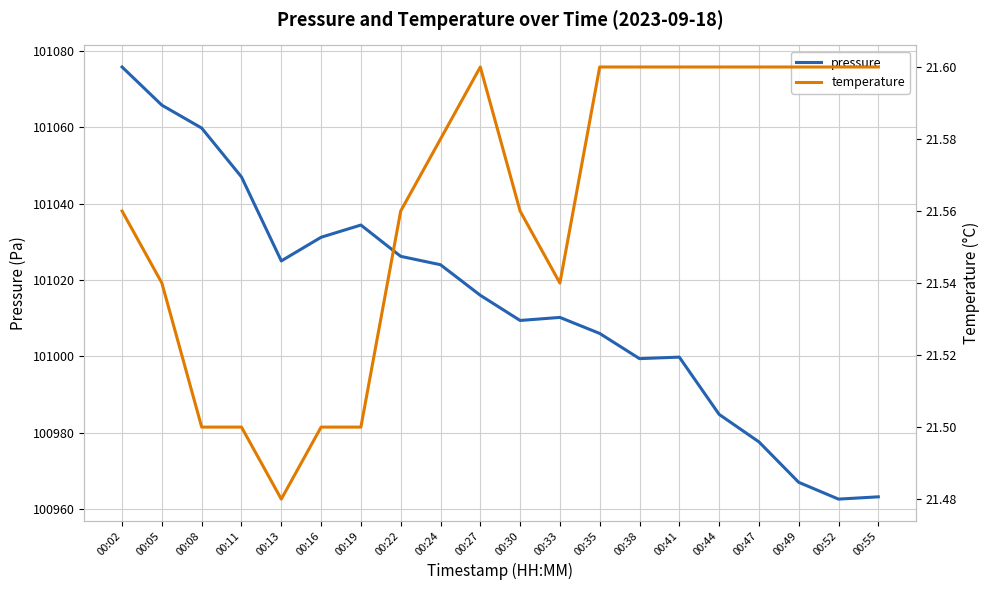

What is the value of the temperature point at the 17th from the left?

21.6